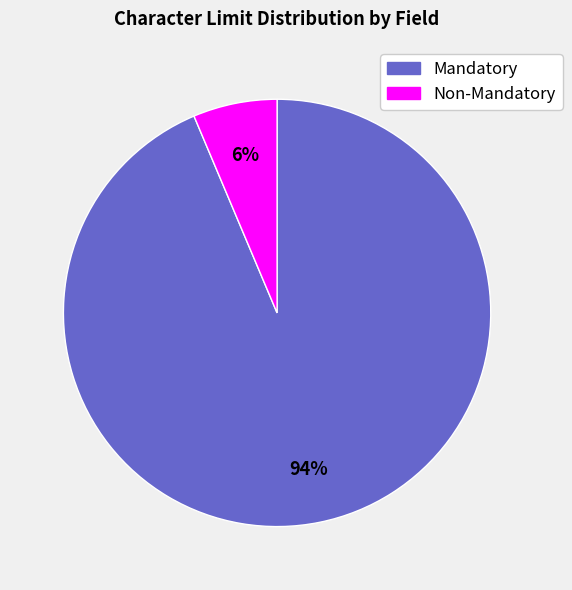

To the nearest percent, what is the average slice percentage?

50%